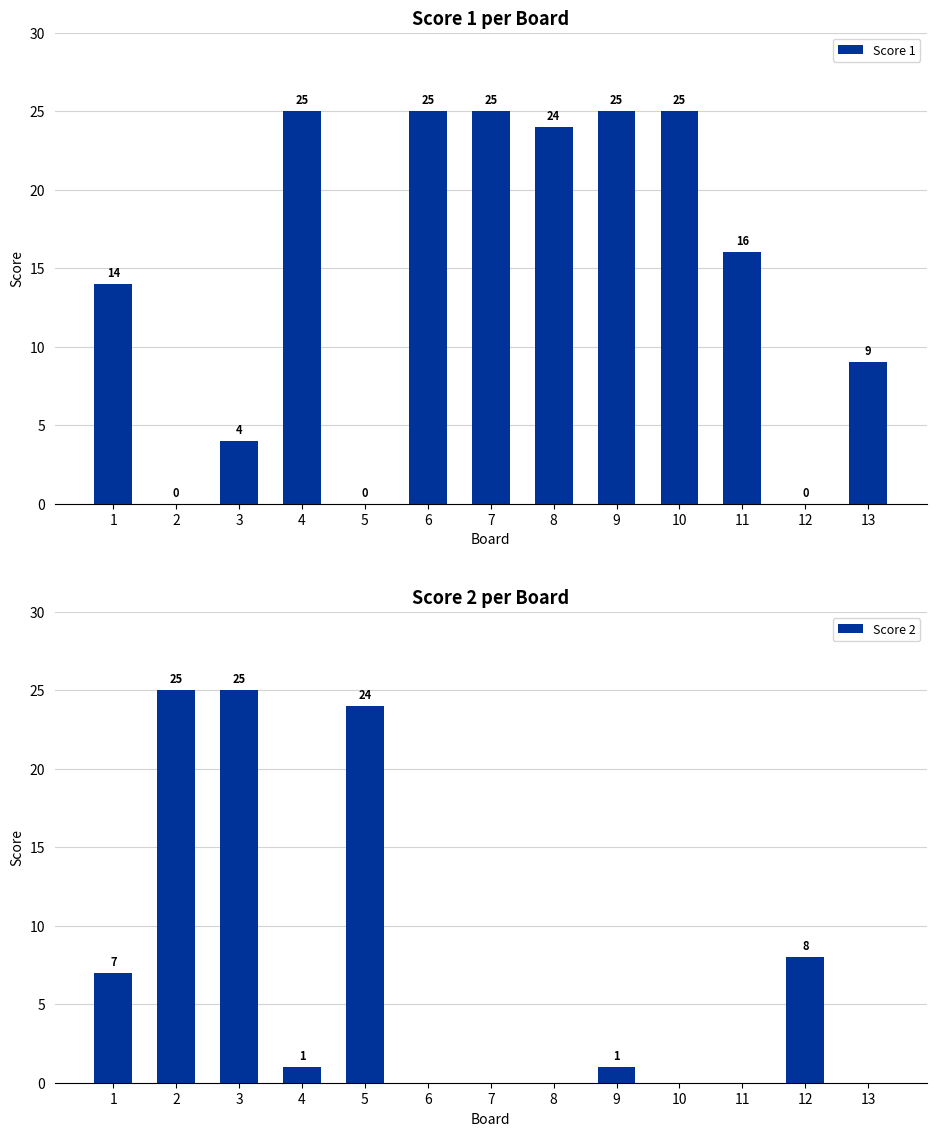

Reading left to right, extract all data points from this chart.

Score 1: 1=14	2=0	3=4	4=25	5=0	6=25	7=25	8=24	9=25	10=25	11=16	12=0	13=9
Score 2: 1=7	2=25	3=25	4=1	5=24	6=0	7=0	8=0	9=1	10=0	11=0	12=8	13=0